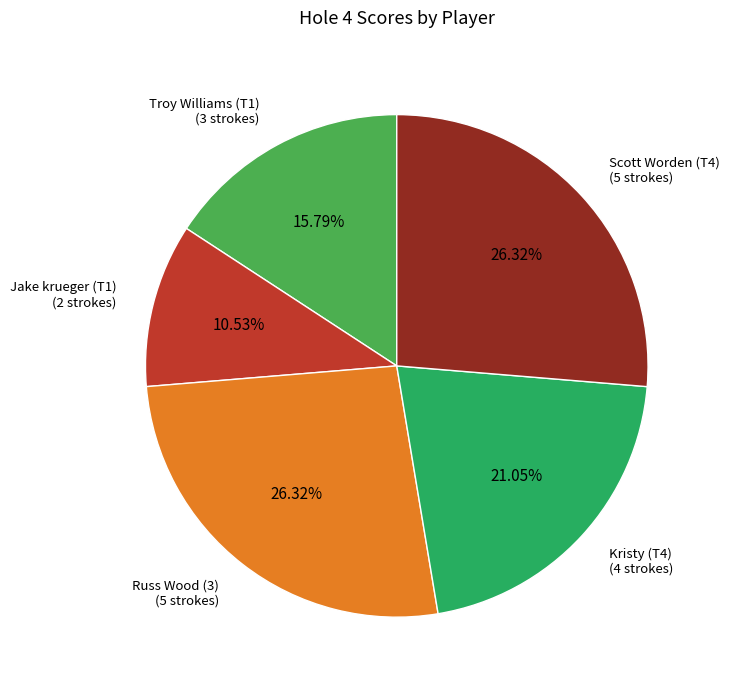

Is there any slice that represents more than half of the pie?

No